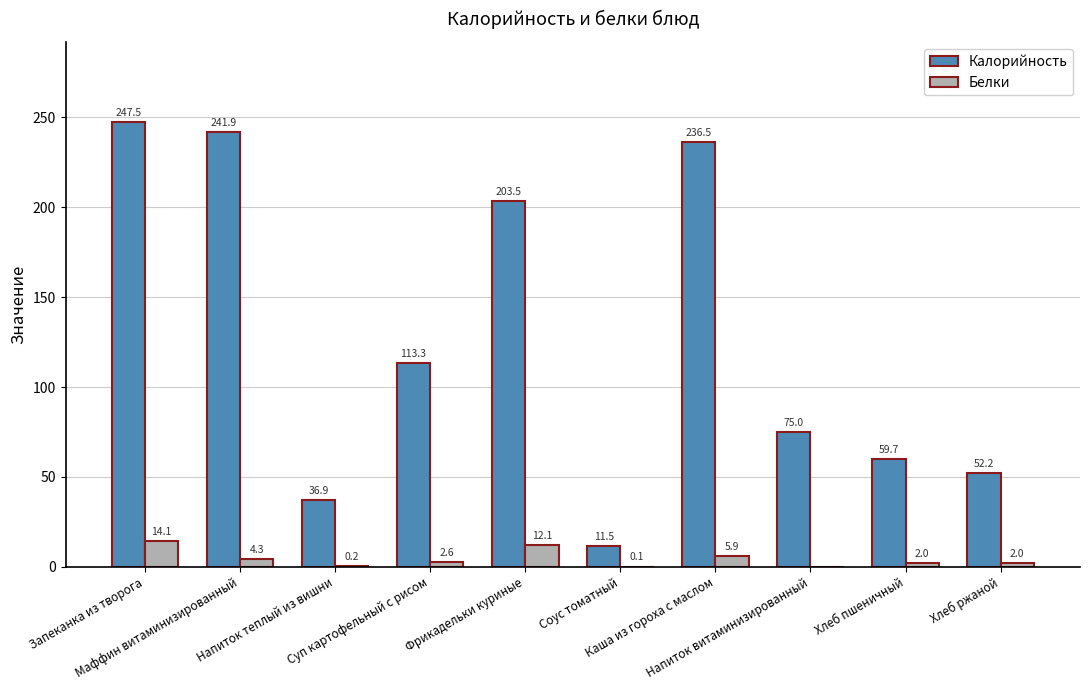

Which series has the largest total across all categories?

Калорийность